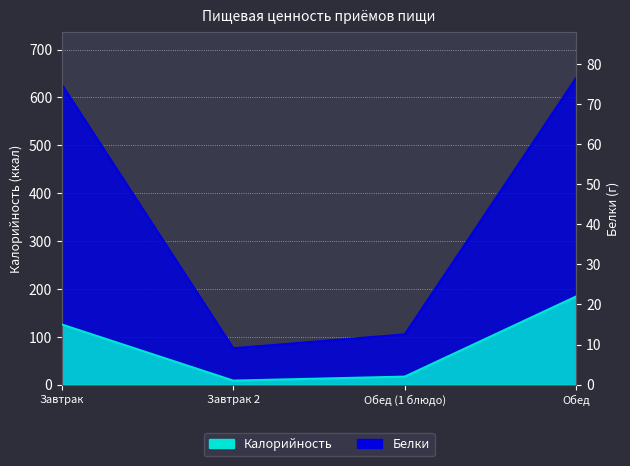

What is the value of the Калорийность point at the 3rd from the left?

105